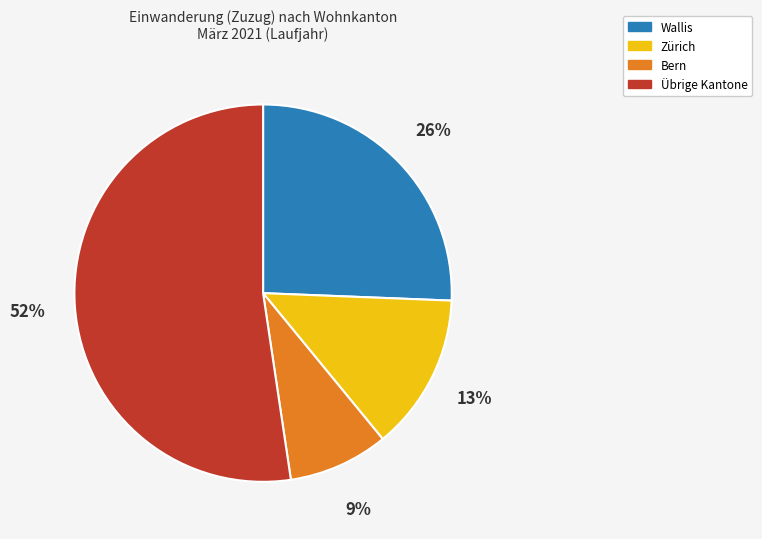

To the nearest percent, what is the combined percentage of Übrige Kantone and Wallis?

78%